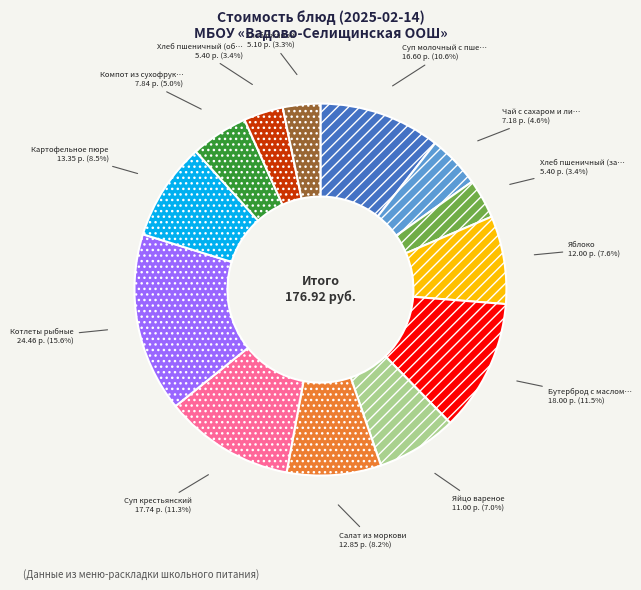

Does any single category account for the majority?

No